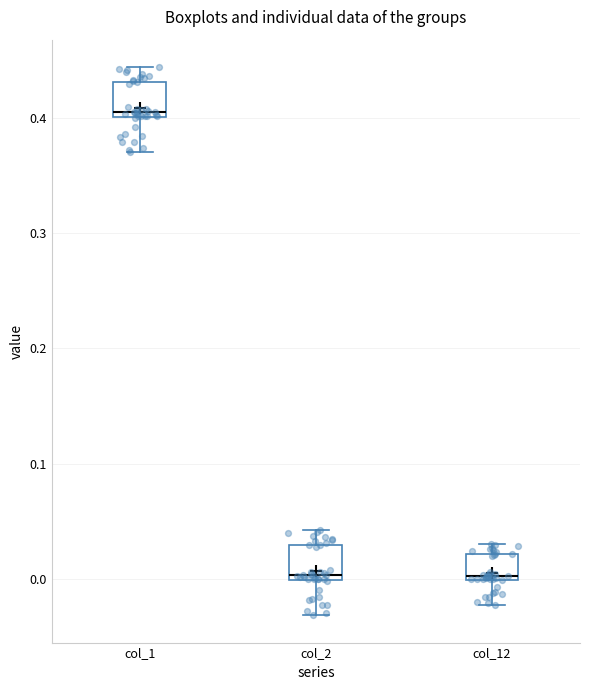

Reading left to right, transcribe this box plot: for each box, give where its median line is, the range the box spans, and where its two whiskers end, as read against the y-axis. The values are not printed on the chart, so give them approximately, as read against the axis.

col_1: median 0.40 (just above the box's lower edge), box 0.40 to 0.43, whiskers 0.37 to 0.44
col_2: median 0.00 (just above the box's lower edge), box 0.00 to 0.03, whiskers -0.03 to 0.04
col_12: median 0.00 (just above the box's lower edge), box 0.00 to 0.02, whiskers -0.02 to 0.03